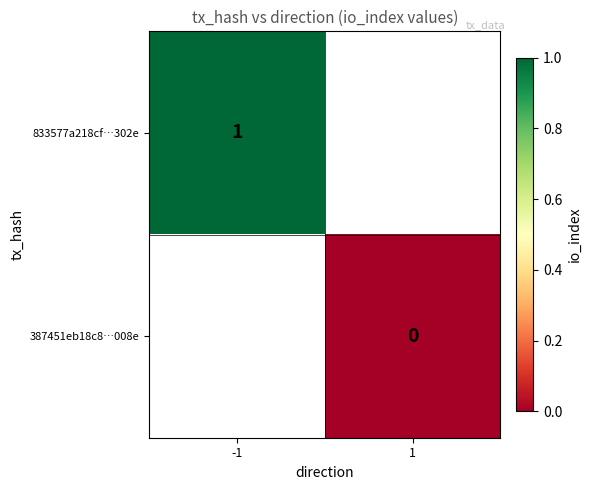

What is the greatest value displayed?

1.0